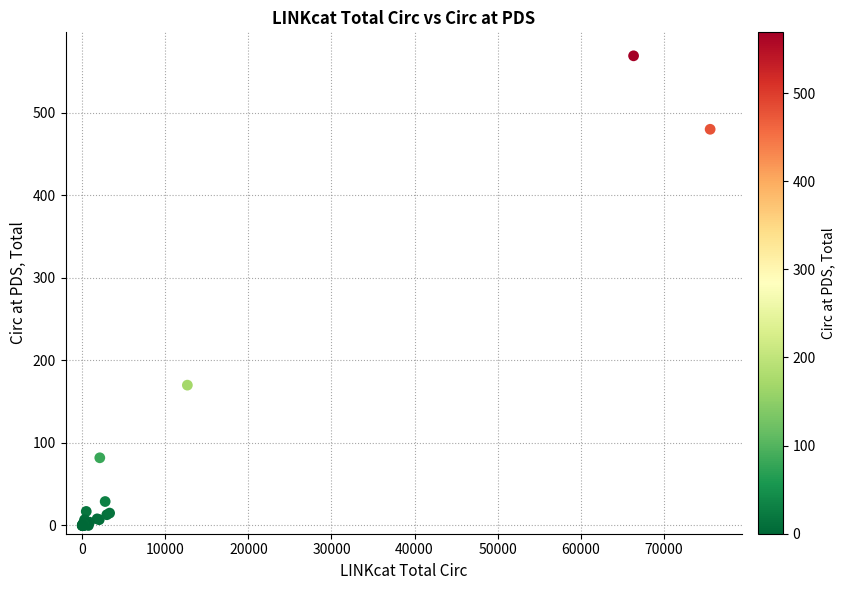

What Y value in the scatter plot is closest to 284?

170